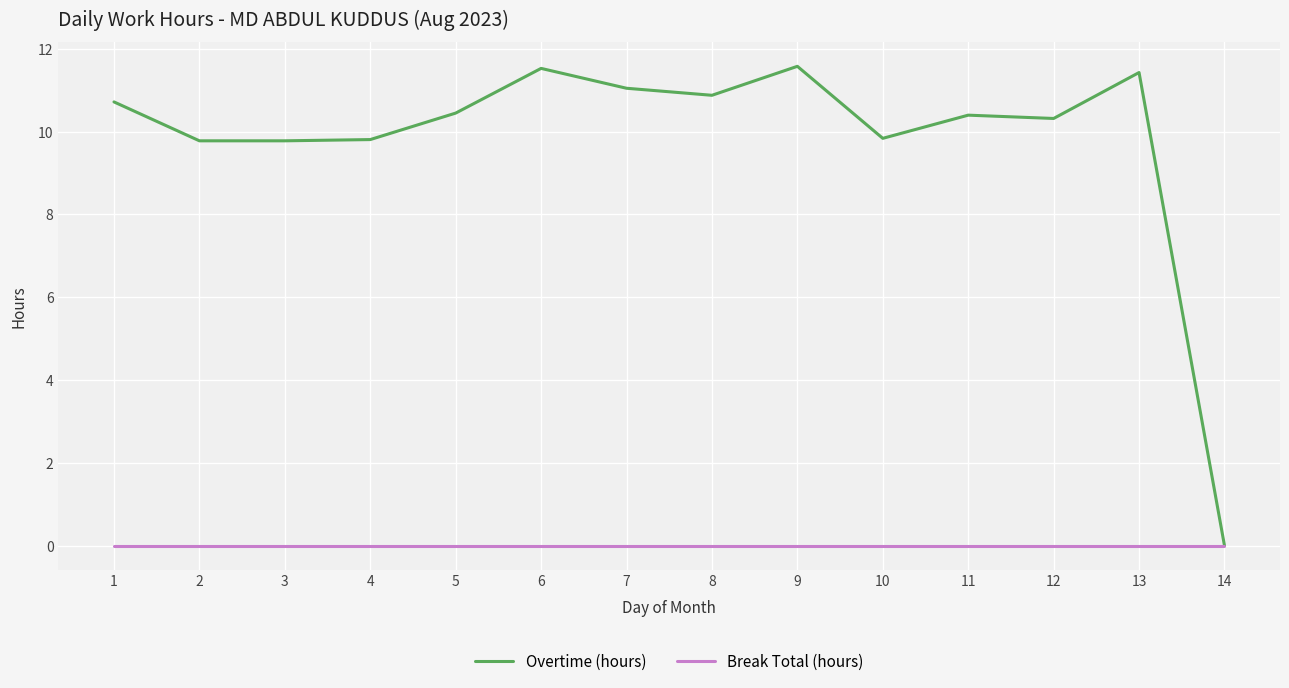

List the series in order of their peak value, lowest first.

Break Total (hours), Overtime (hours)